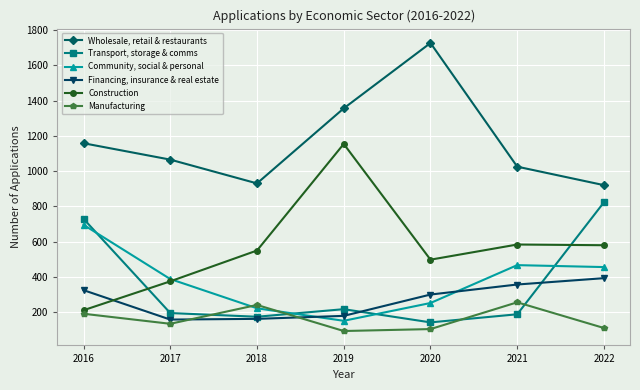

True or false: Community, social & personal has a value of 387 at 2017.

True